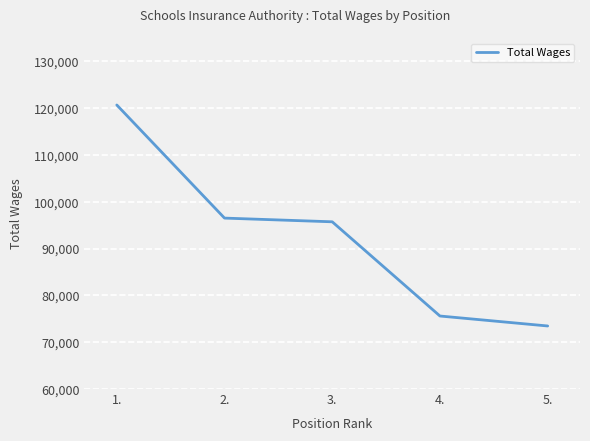

At which label is the value closest to 97079?

2.